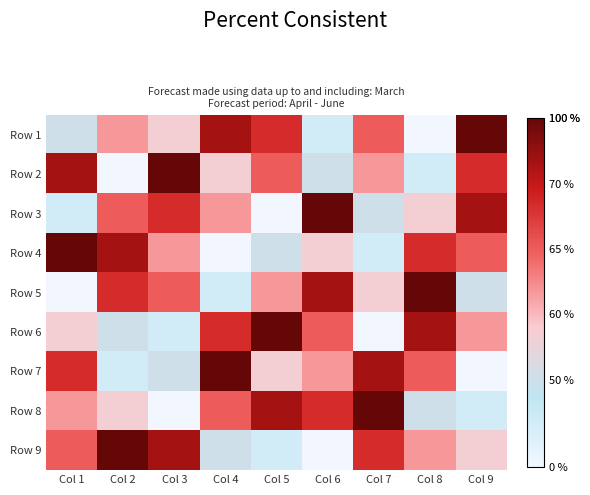

Between Col 9 and Col 3, which is larger?

Col 9